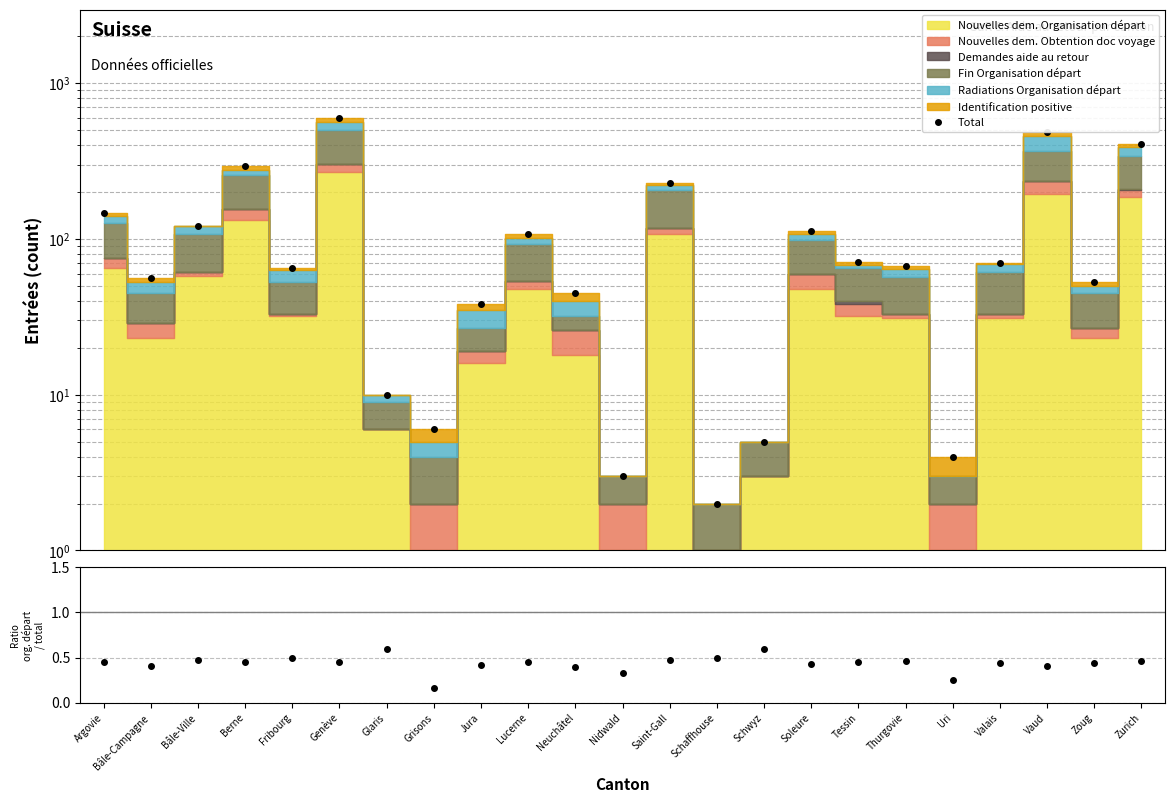

Reading left to right, what are all the values shown in this chart?

Data total: Argovie=146.0	Bâle-Campagne=56.0	Bâle-Ville=122.0	Berne=296.0	Fribourg=65.0	Genève=595.0	Glaris=10.0	Grisons=6.0	Jura=38.0	Lucerne=107.0	Neuchâtel=45.0	Nidwald=3.0	Saint-Gall=228.0	Schaffhouse=2.0	Schwyz=5.0	Soleure=113.0	Tessin=71.0	Thurgovie=67.0	Uri=4.0	Valais=70.0	Vaud=486.0	Zoug=53.0	Zurich=406.0
Identification / Total: Argovie=0.4	Bâle-Campagne=0.4	Bâle-Ville=0.5	Berne=0.4	Fribourg=0.5	Genève=0.5	Glaris=0.6	Grisons=0.2	Jura=0.4	Lucerne=0.4	Neuchâtel=0.4	Nidwald=0.3	Saint-Gall=0.5	Schaffhouse=0.5	Schwyz=0.6	Soleure=0.4	Tessin=0.5	Thurgovie=0.5	Uri=0.2	Valais=0.4	Vaud=0.4	Zoug=0.4	Zurich=0.5